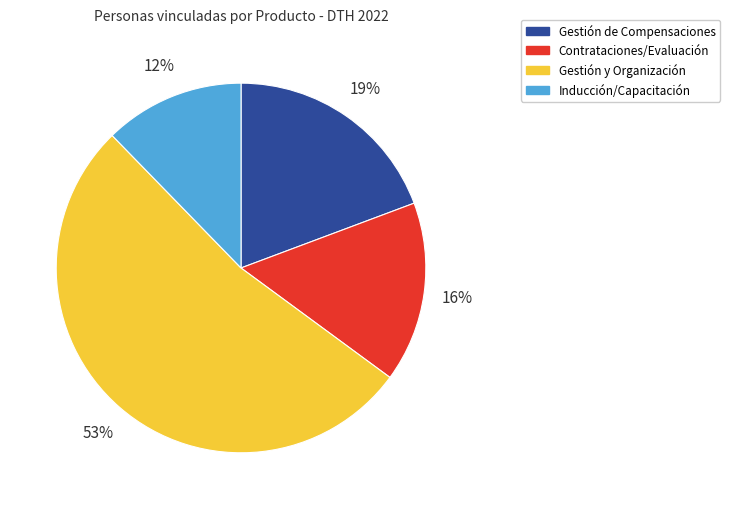

Is there a majority slice in this chart?

Yes